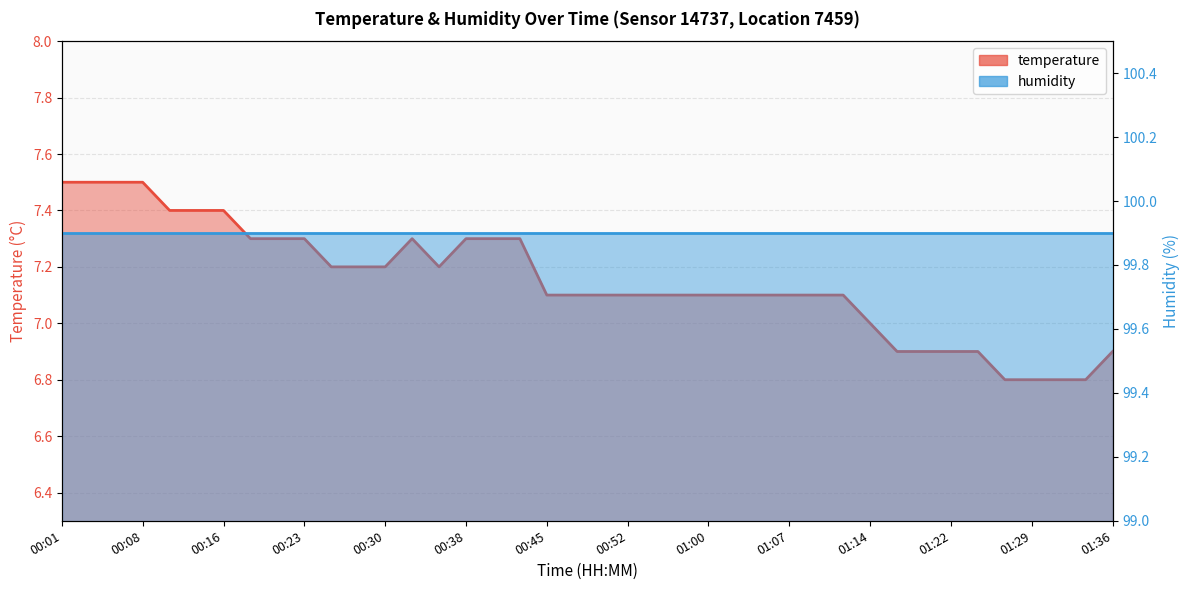

How many categories are shown in the chart?

40